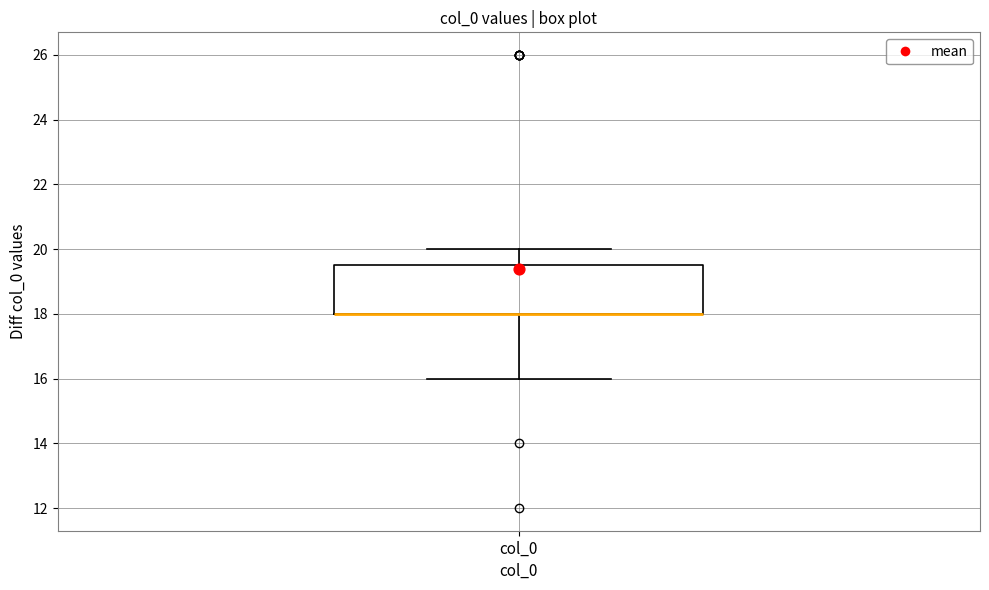

Transcribe this box plot: give where the median line is, the range the box spans, and where the two whiskers end, as read against the y-axis. The values are not printed on the chart, so give them approximately, as read against the axis.

median 18.0 (drawn on the box's lower edge), box 18.0 to 19.6, whiskers 16.0 to 20.0